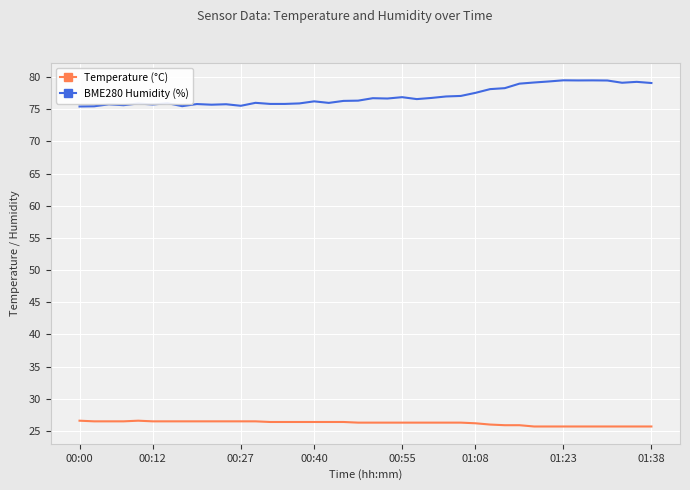

At how many categories does at least one series exceed 62?

40